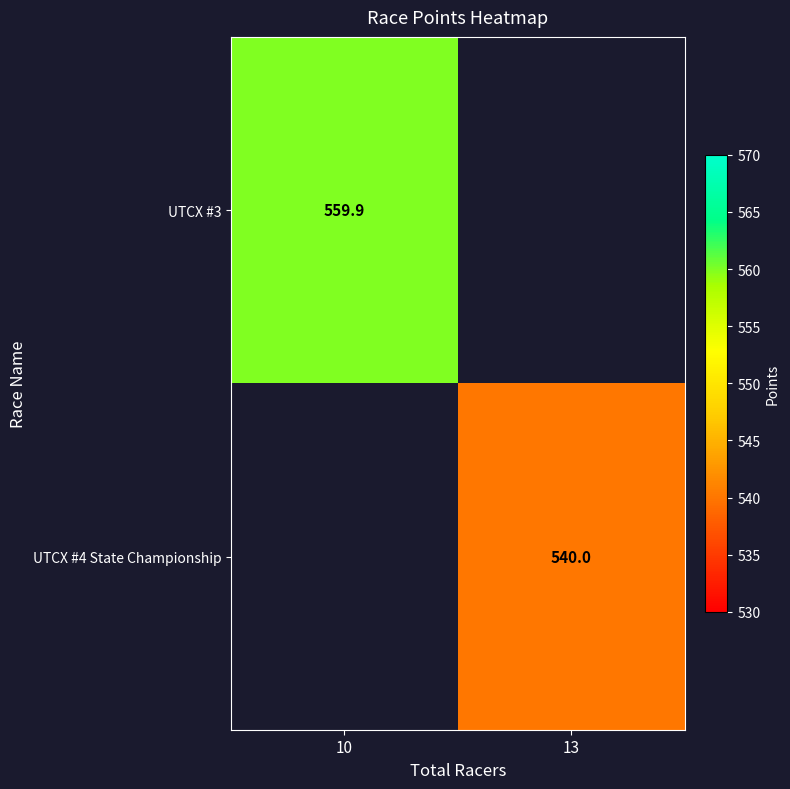

Which category has the lowest value in the UTCX #3 series?

10